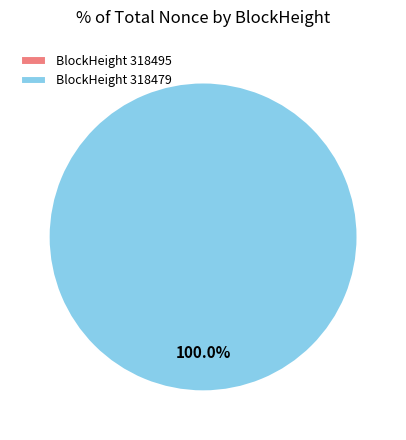

Which slice is the largest?

318479